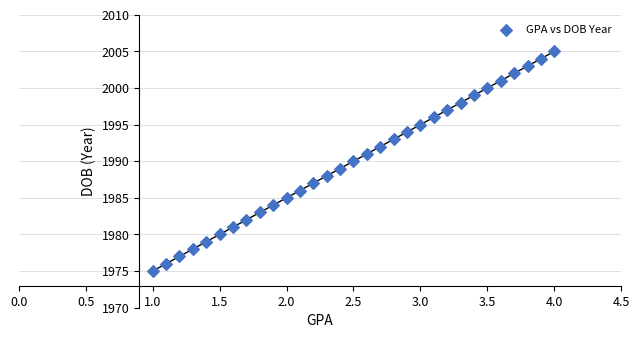

What is the range of Y values (max minus min)?

30